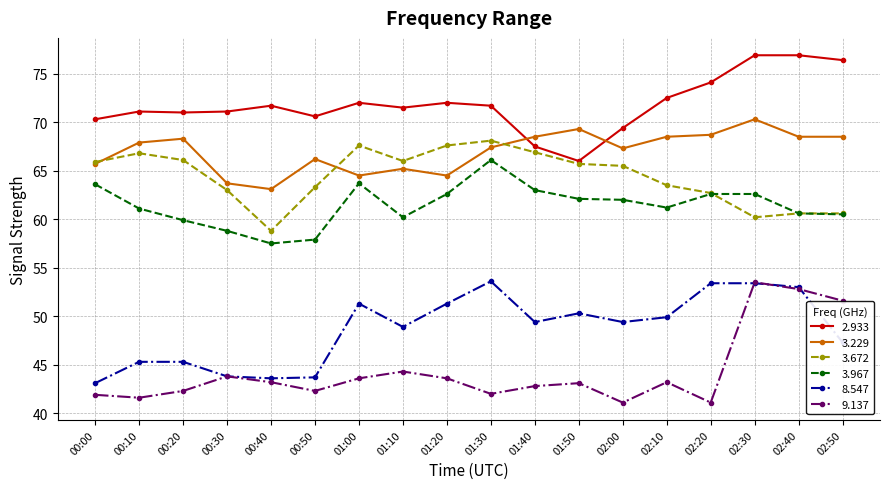

The 8.547 series shows 10.0 at 01:10. True or false?

False